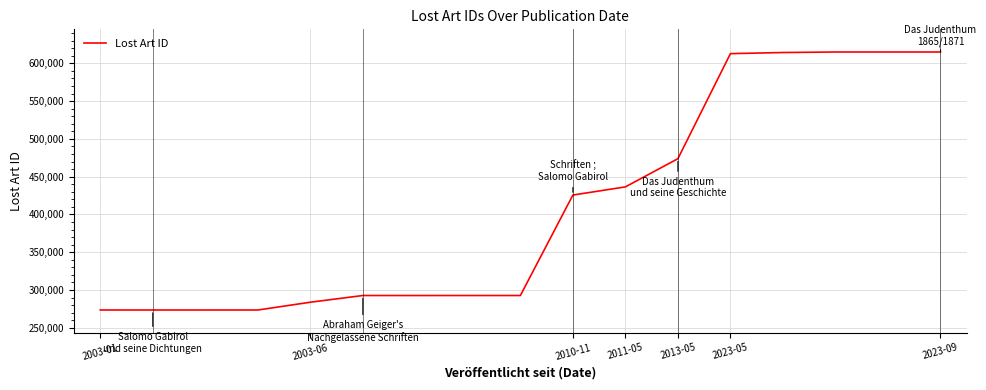

What is the difference between the maximum and minimum values?

341470